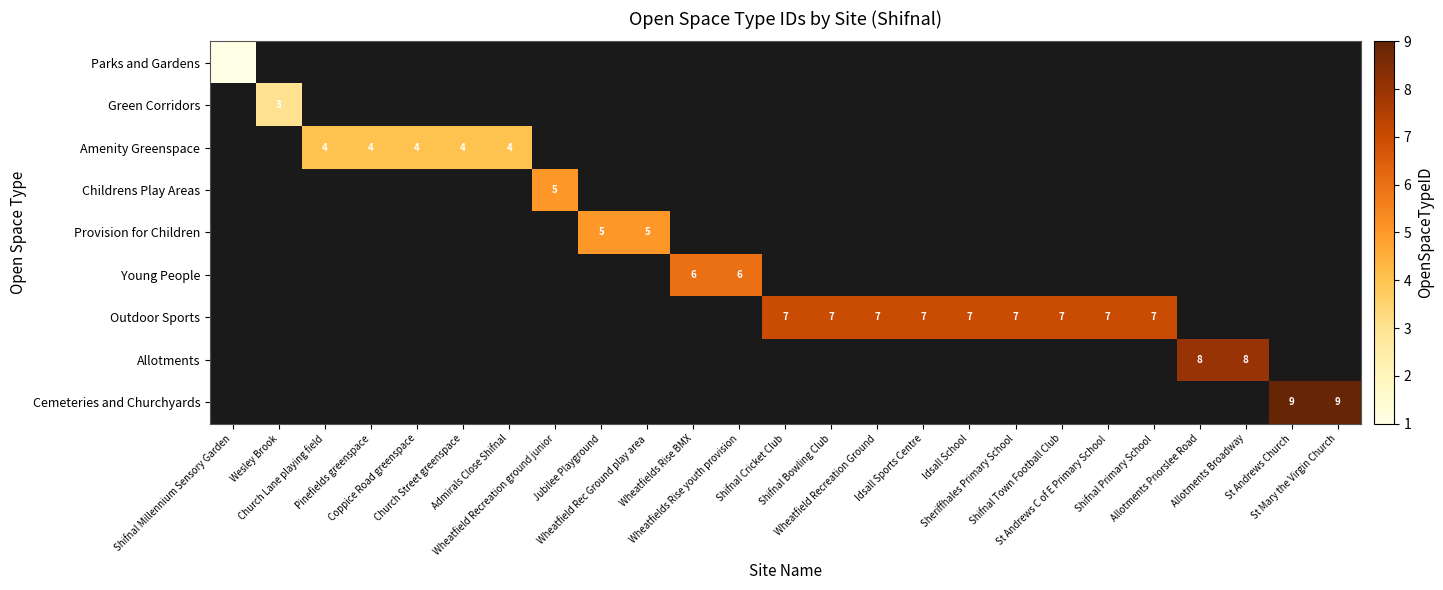

Count the number of data series in this chart.

9